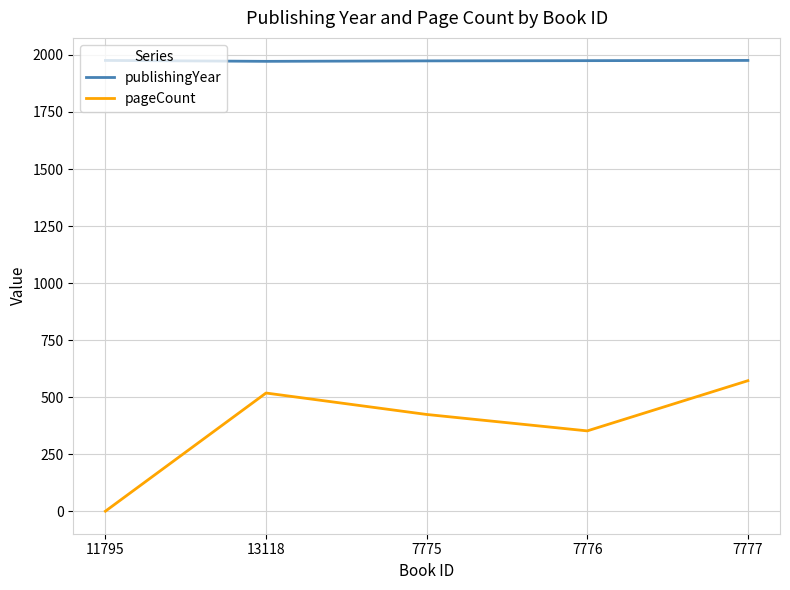

How many values in the publishingYear series are below 1975?

2